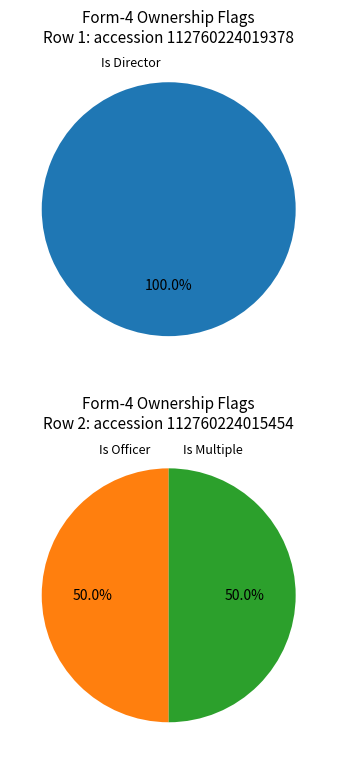

To the nearest percent, what is the combined percentage of transactionIsMultiple and rptOwnerIsOfficer?

100%